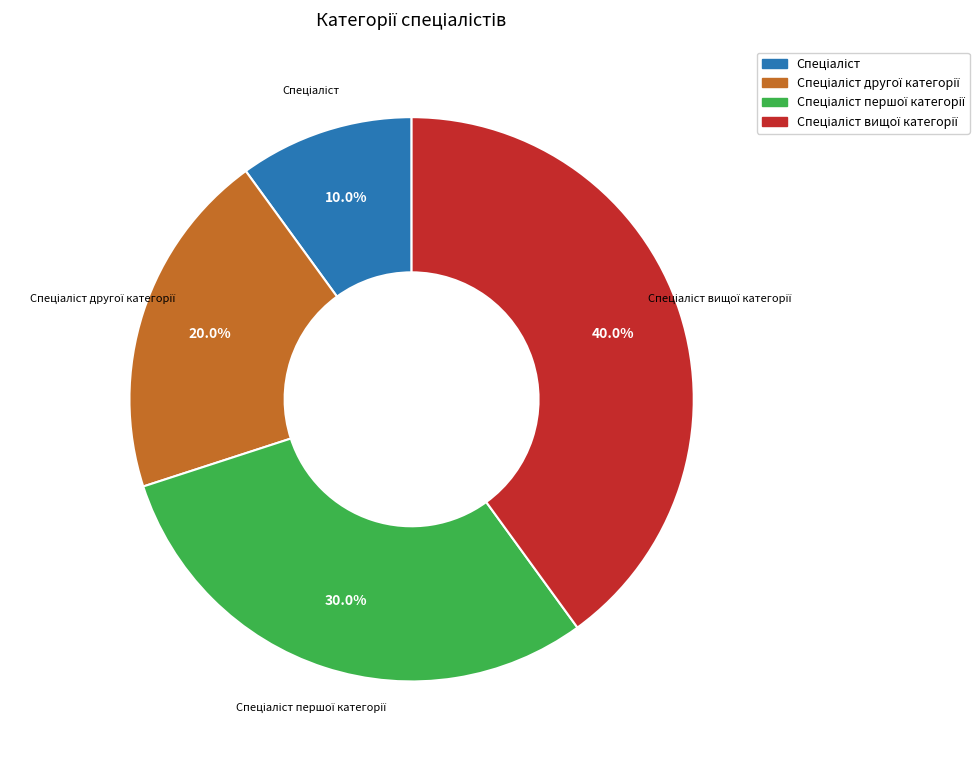

Is there any slice that represents more than half of the pie?

No